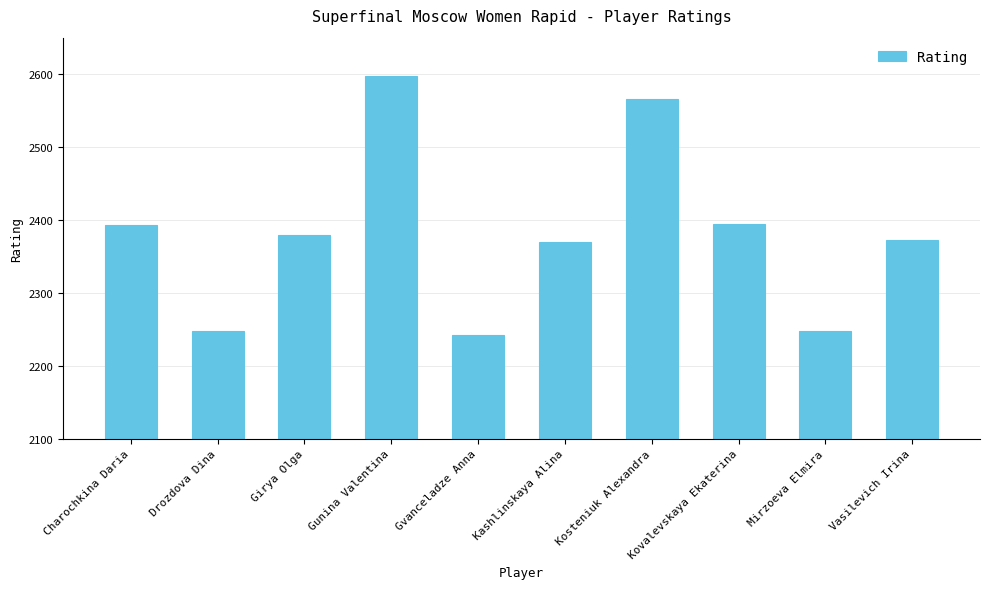

Is it true that the value at Girya Olga is 2379?

True